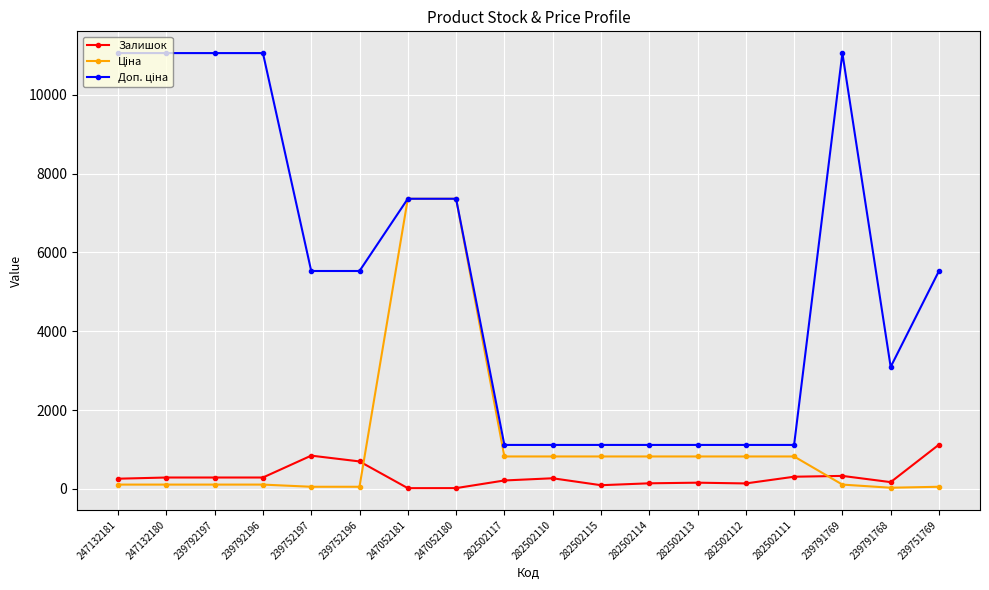

The Залишок series shows 143.0 at 282502114. True or false?

True